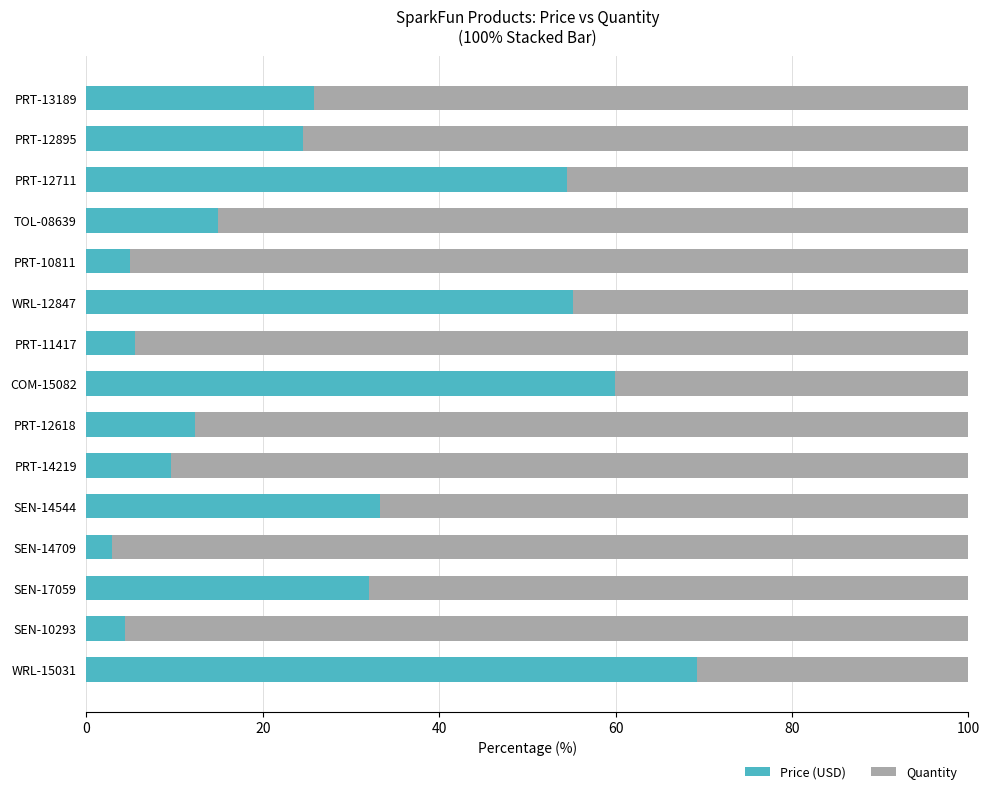

What is the minimum value for Price (USD)?

2.9